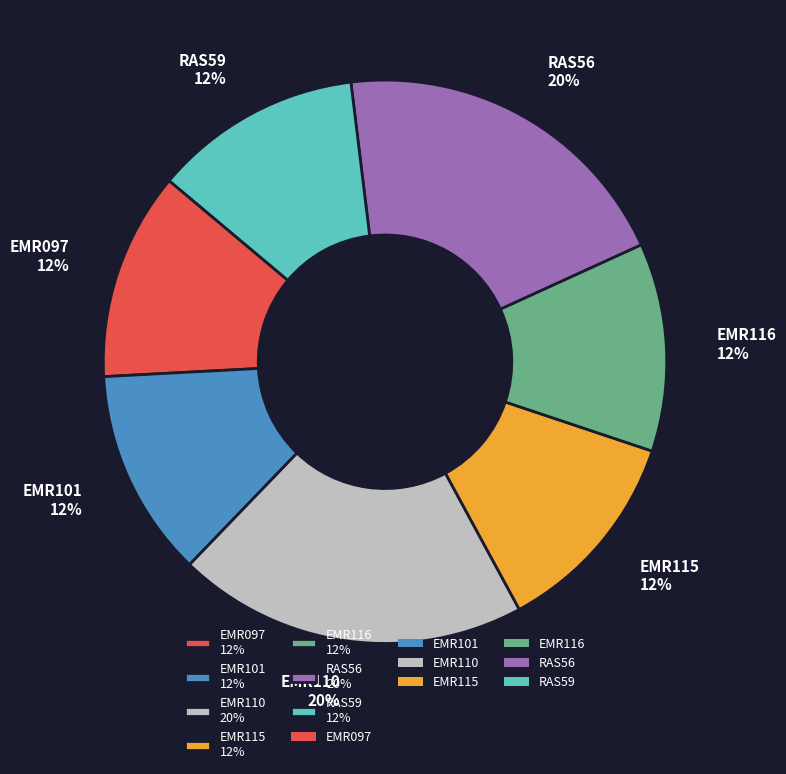

Do RAS56 20% and EMR116 12% together represent more than half of the pie?

No